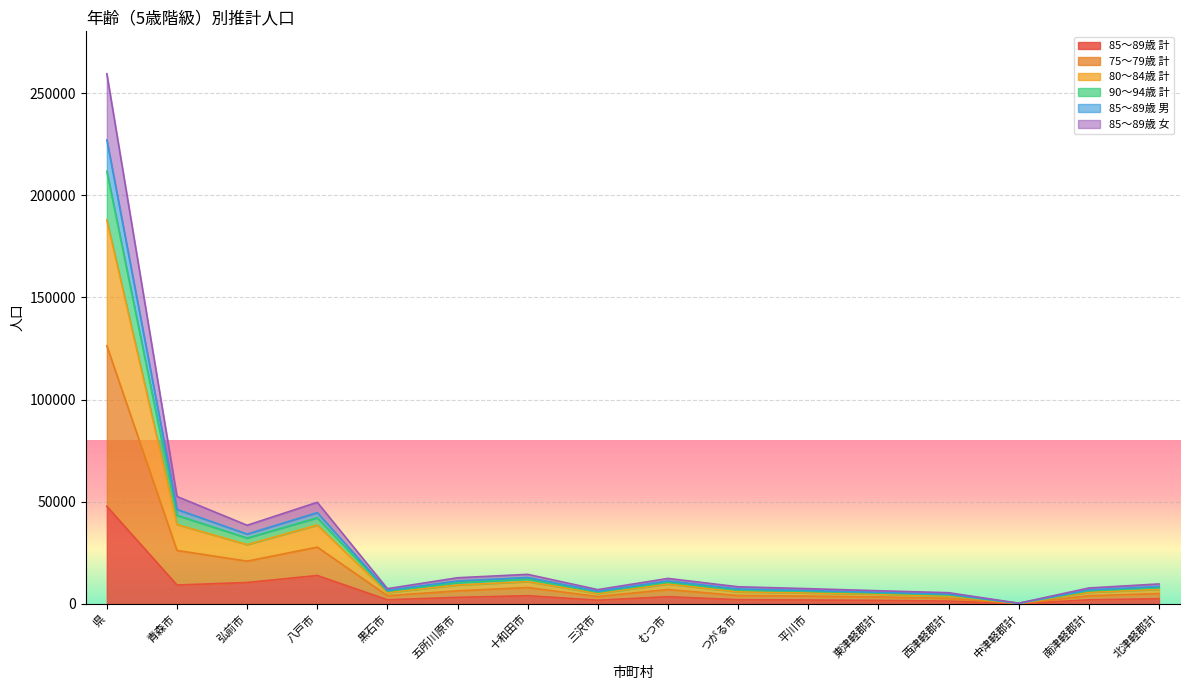

Reading right to left, extract all data points from this chart.

85～89歳 計: 2525	1995	83	1364	1709	1915	2050	3519	1804	4005	3197	2007	13905	10461	9235	47763
75～79歳 計: 9772	7783	350	5479	6448	7462	8383	12472	6984	14472	12795	7453	49733	38486	52583	259436
80～84歳 計: 8543	6838	300	4754	5666	6554	7276	11243	6162	12923	11211	6600	44664	34191	46240	227032
90～94歳 計: 7950	6395	275	4403	5326	6120	6764	10584	5763	12141	10450	6210	42164	32240	43348	211673
85～89歳 男: 7123	5681	239	3906	4787	5377	5892	9735	5107	10917	9238	5576	38584	29020	38879	187892
85～89歳 女: 5050	3990	166	2728	3418	3830	4100	7038	3608	8010	6394	4014	27810	20922	26172	126305